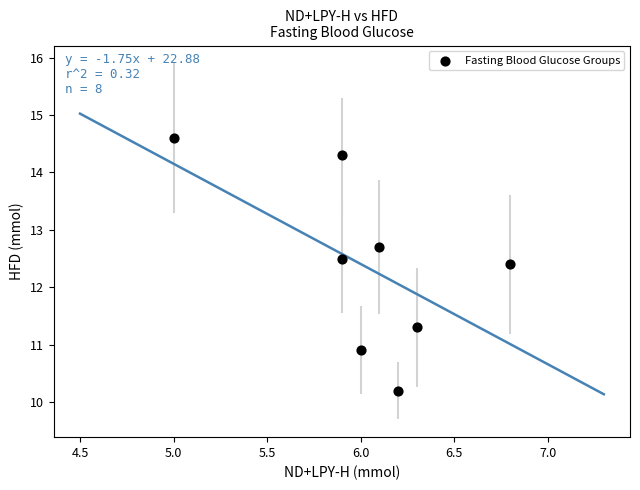

What Y value in the scatter plot is closest to 12?

12.4